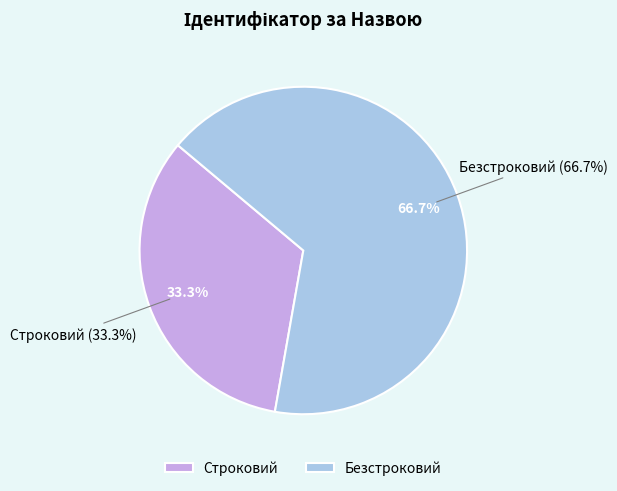

Which category accounts for the majority?

Безстроковий